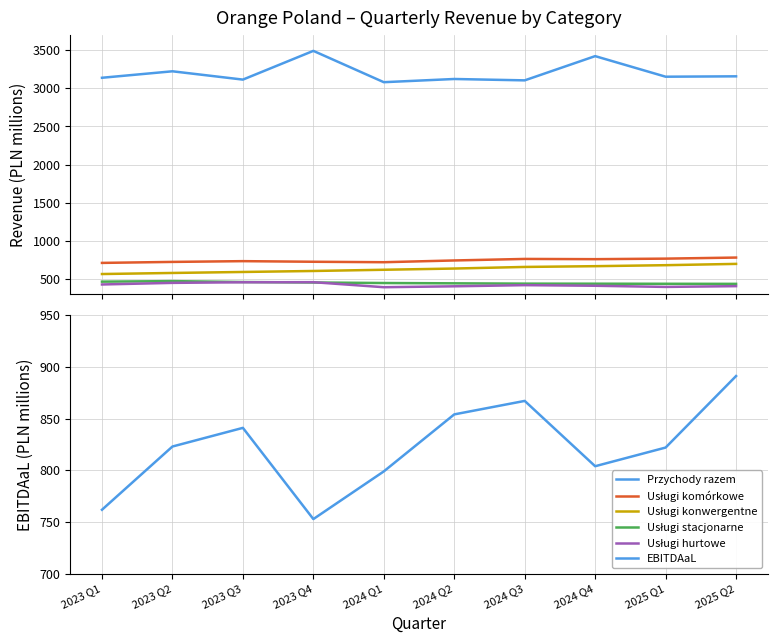

Rank the series at 2023 Q3 from highest to lowest value.

Przychody razem, EBITDAaL, Usługi komórkowe, Usługi konwergentne, Usługi stacjonarne, Usługi hurtowe